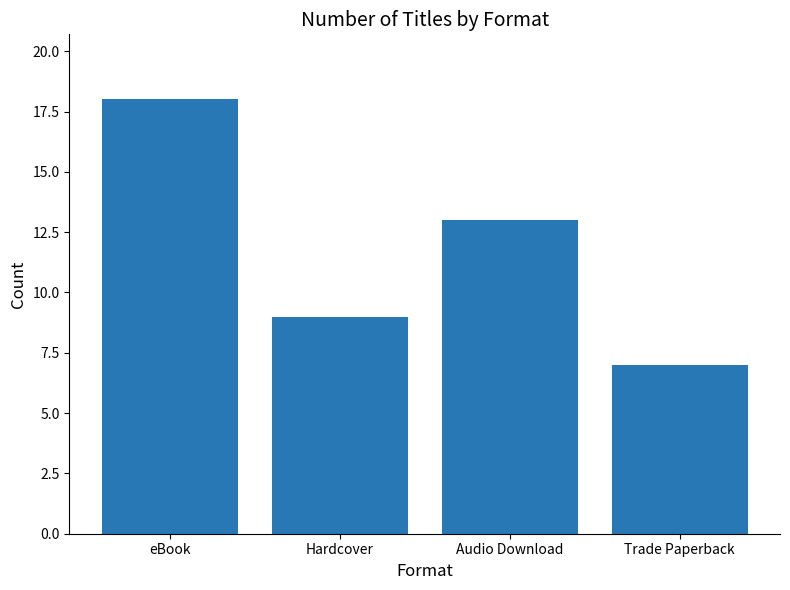

Where does the data first go above 13?

eBook